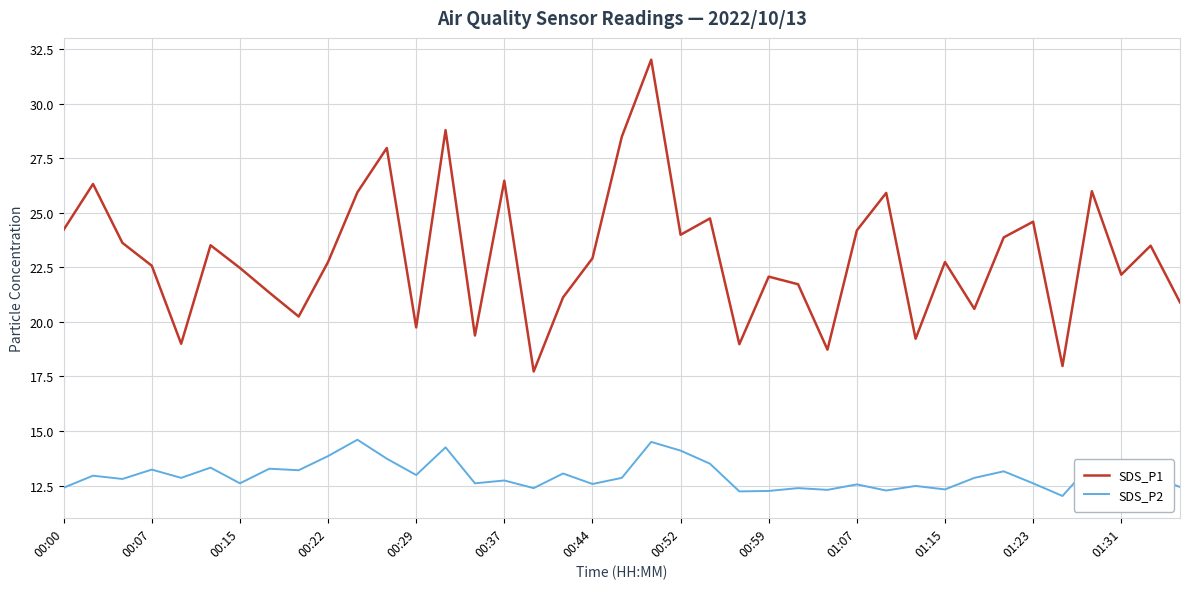

What is the lowest value of the SDS_P2 series?

12.0